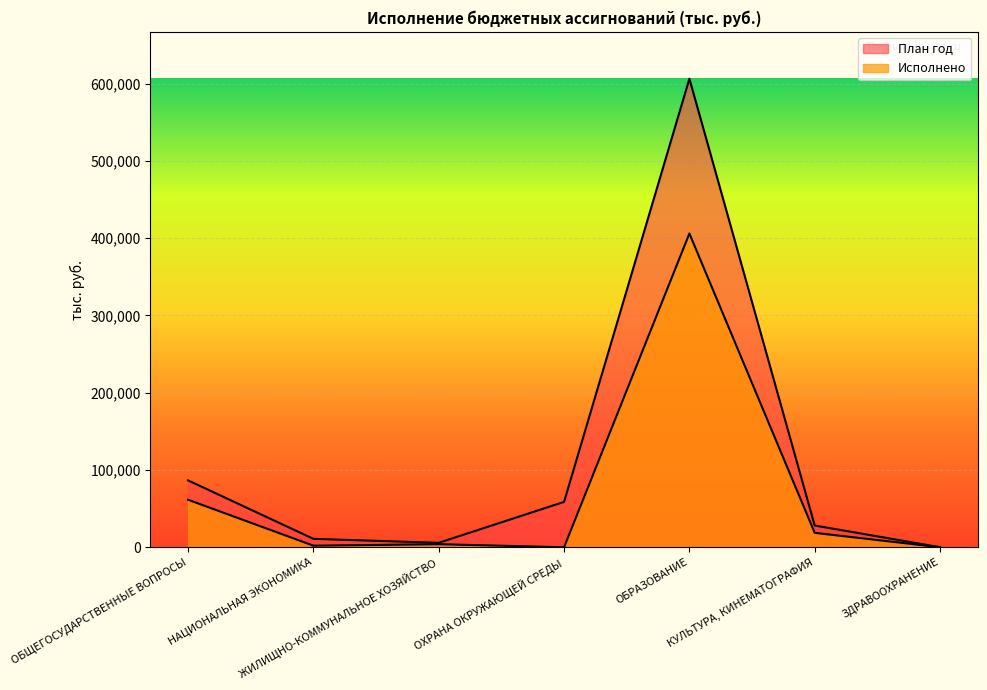

Reading left to right, list all the values displayed in this chart.

План год: 86532.6	10871.4	5742.2	58715.3	606474.0	28121.3	70.0
Исполнено: 61447.0	2016.4	3943.4	0.0	406076.6	18649.4	0.0